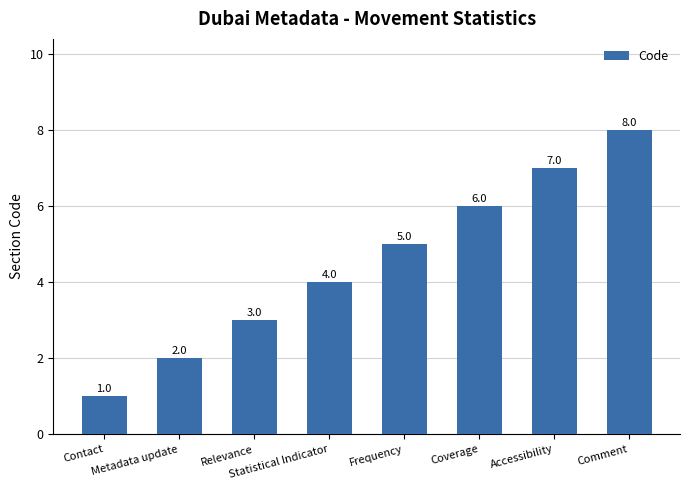

At which category does the chart reach its peak across all series?

Comment